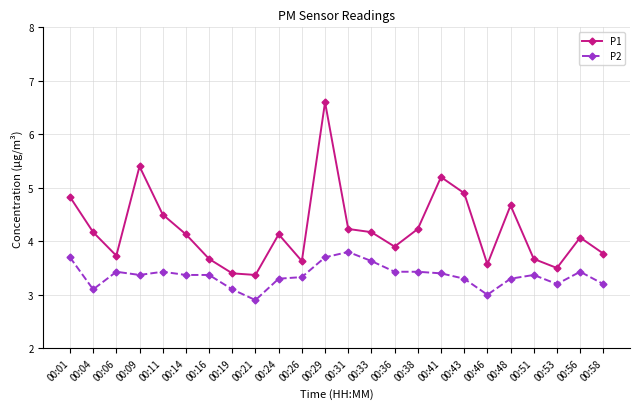

How many series are shown in this chart?

2